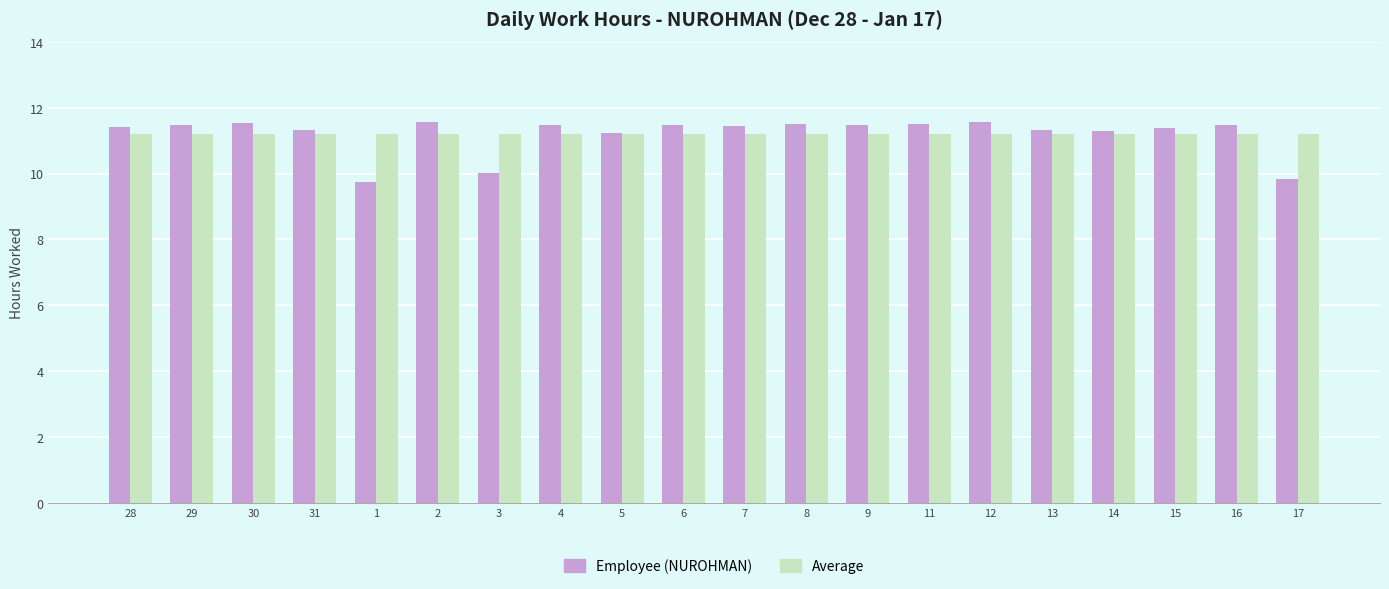

How many data points does each series have?

20